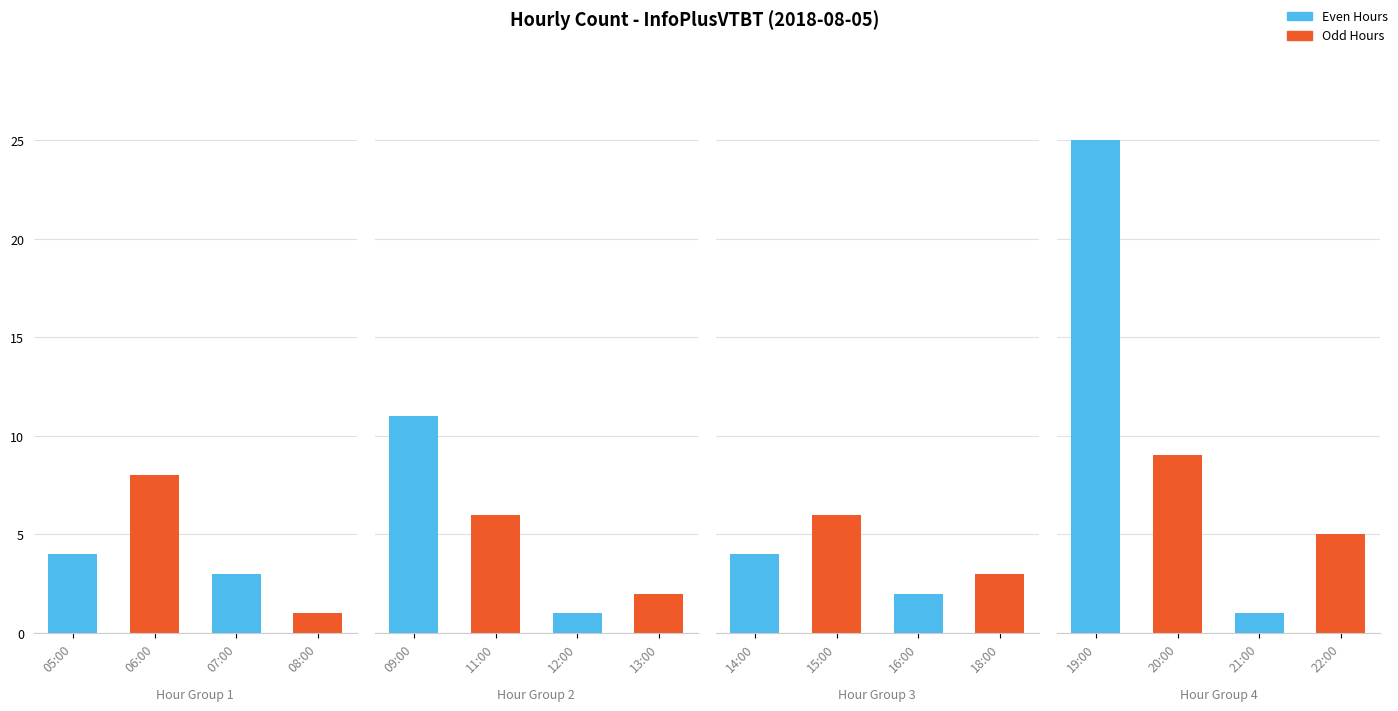

What is the difference between the maximum and minimum values?

24